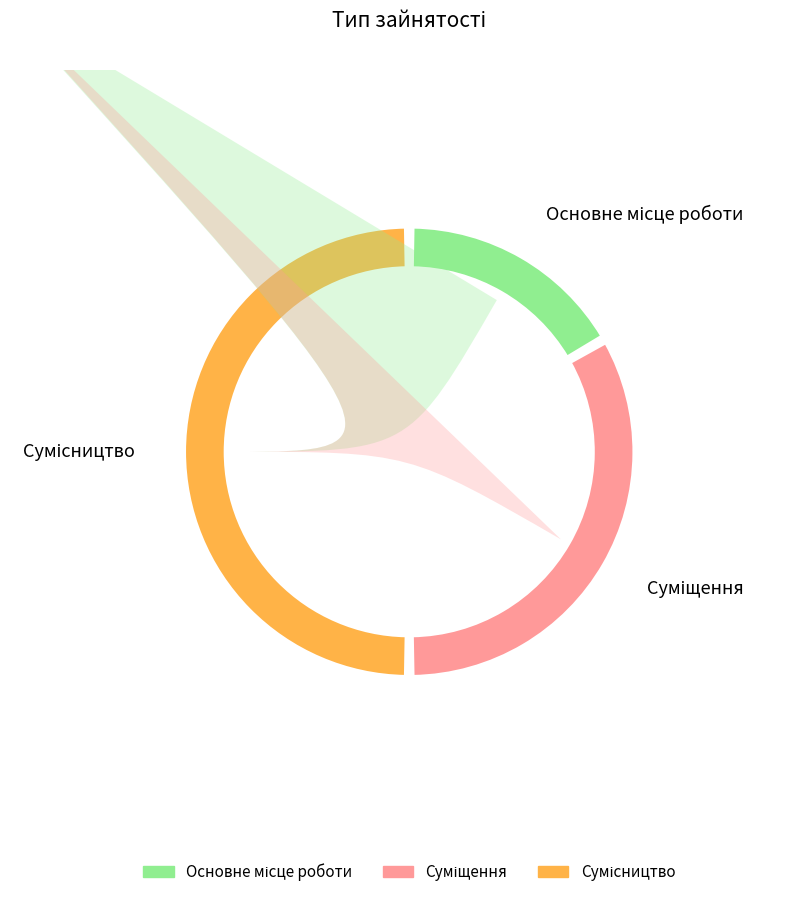

What percentage is the Суміщення slice, to the nearest percent?

33%